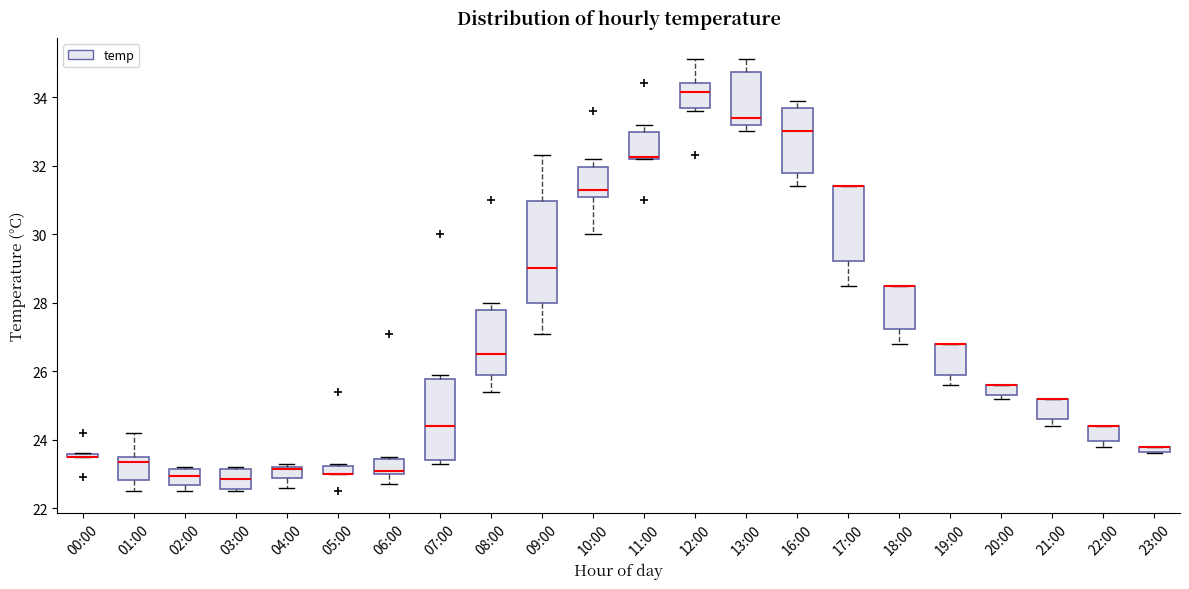

Where is the upper edge of the box for 10:00 on the y-axis? The values are not printed on the chart, so give them approximately, as read against the axis.

32.0